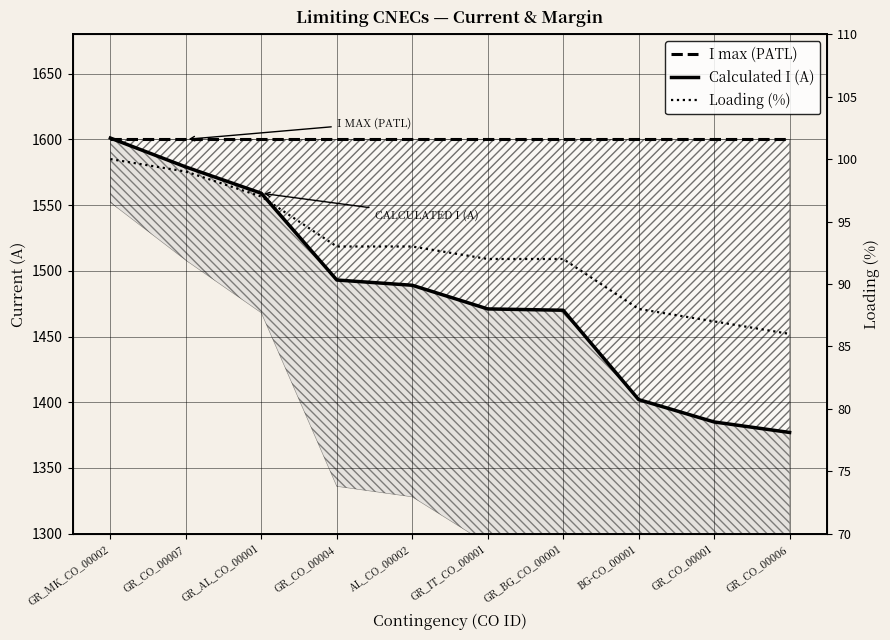

Count the number of data series in this chart.

3